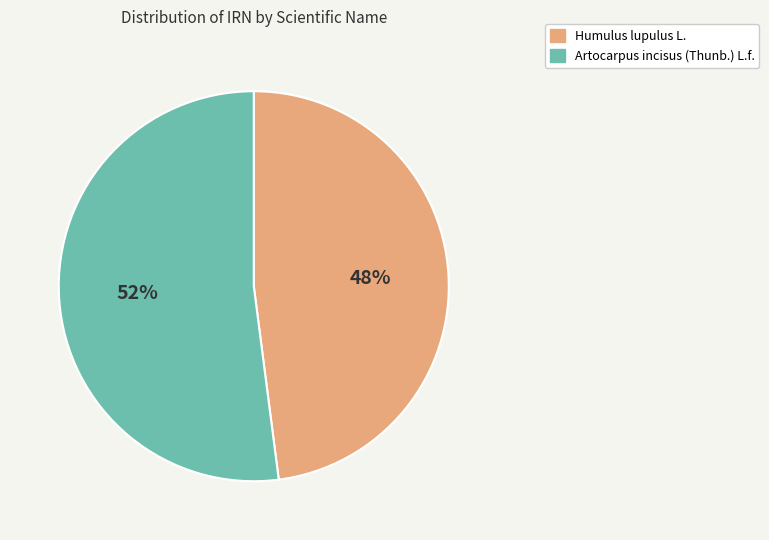

Which slice is the largest?

Artocarpus incisus (Thunb.) L.f.